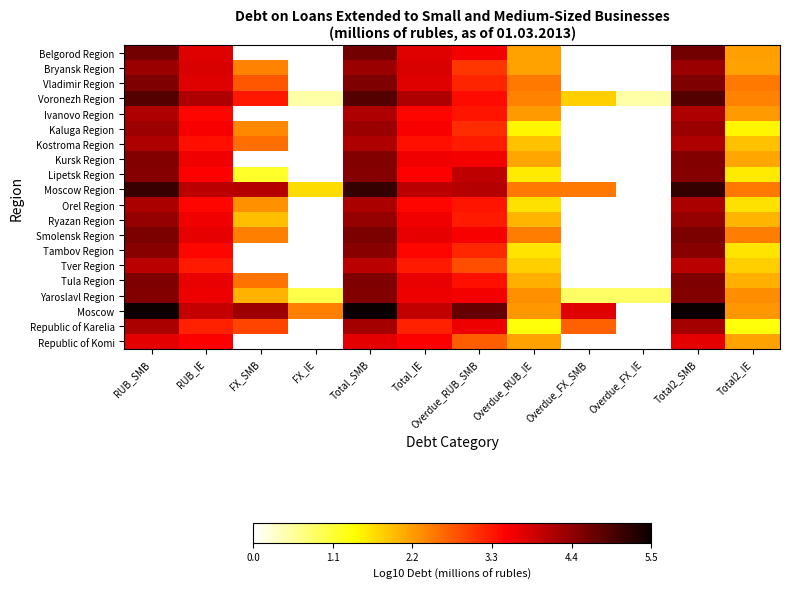

True or false: Ryazan Region has a value of 6.3 at Total_SMB.

False